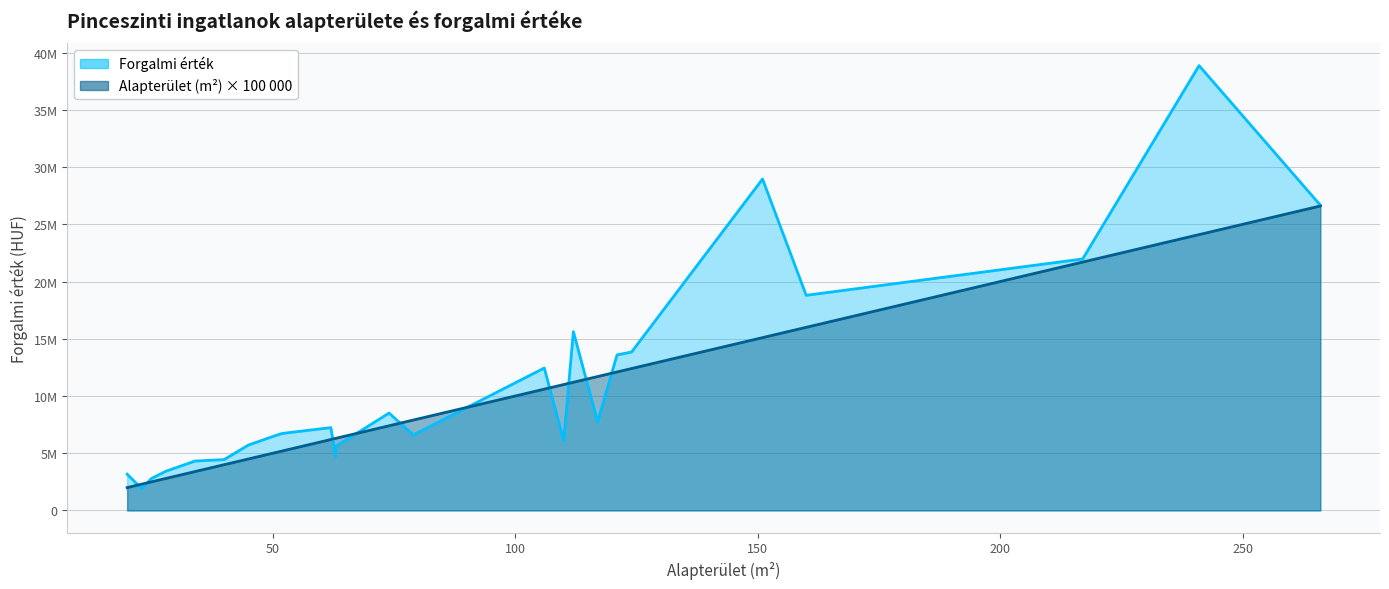

What are all the series names shown in the legend?

Forgalmi érték, Alapterület (m²)